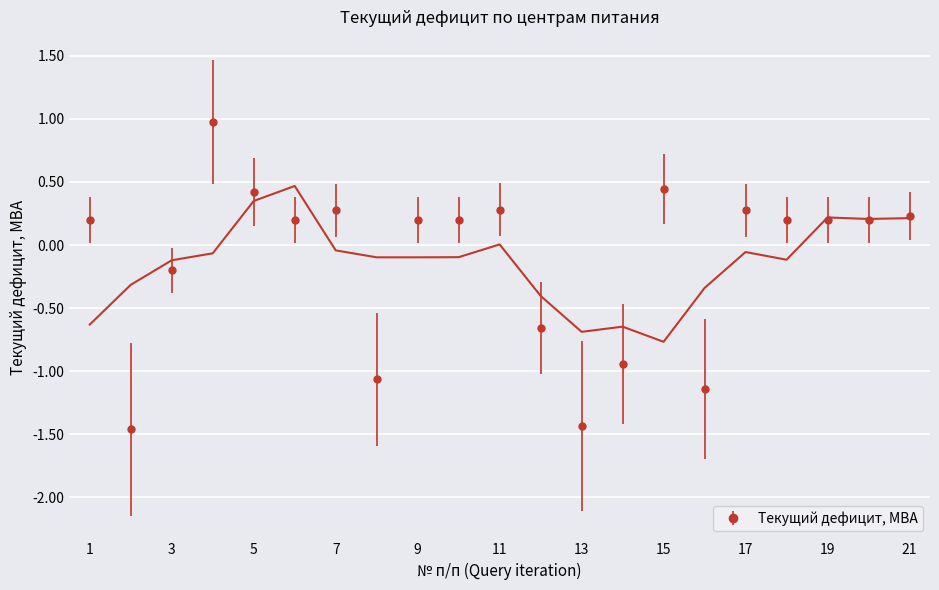

Where is the first local maximum?

4